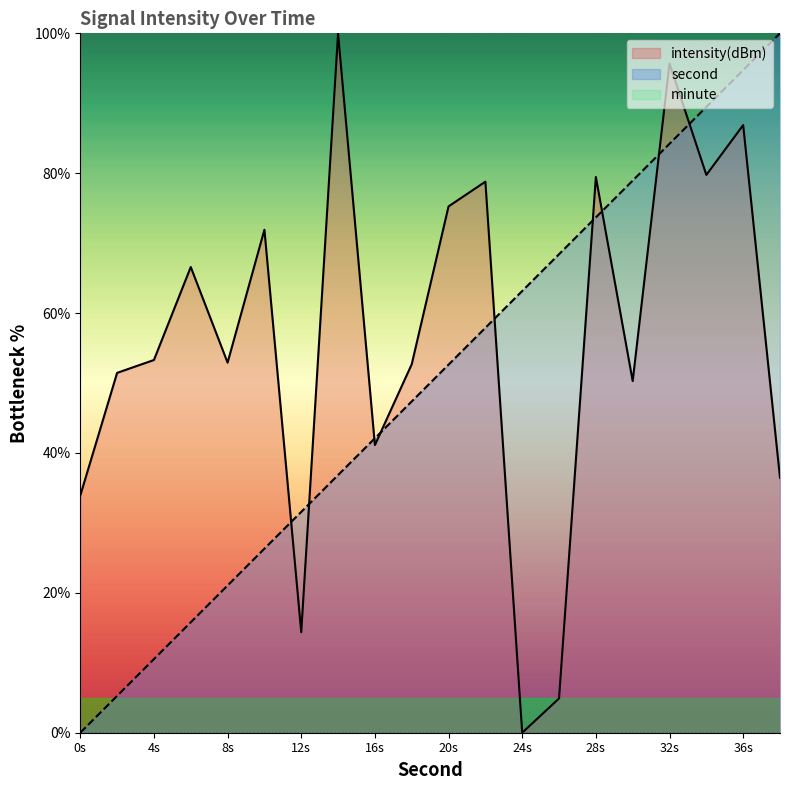

What is the greatest value displayed?

100.0